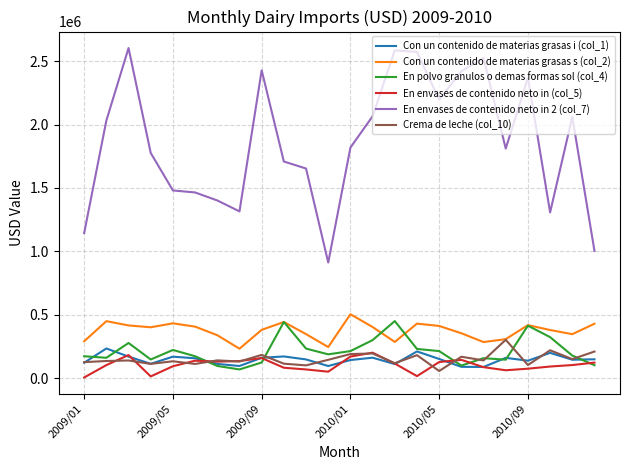

True or false: Con un contenido de materias grasas s (col_2) and En envases de contenido neto in 2 (col_7) cross at least once.

False